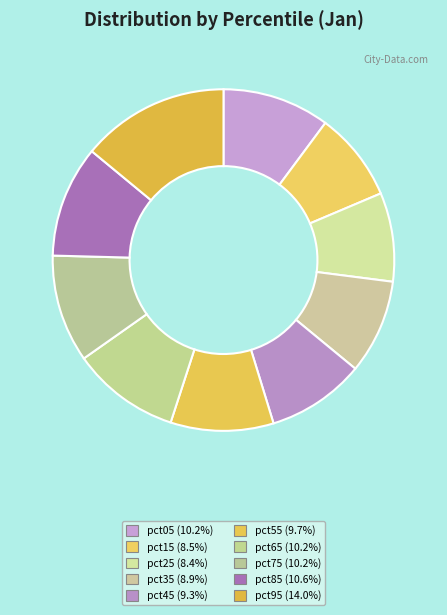

Is it true that pct95 is 14% of the pie?

True